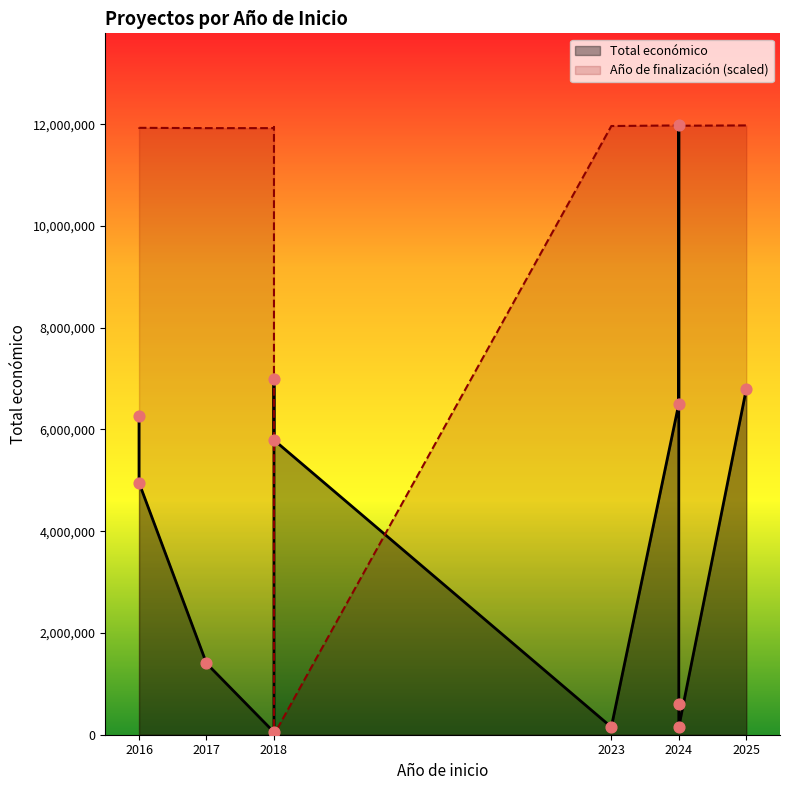

Is the value of Total económico at 2024 greater than the value of Año de finalización at 2018?

Yes